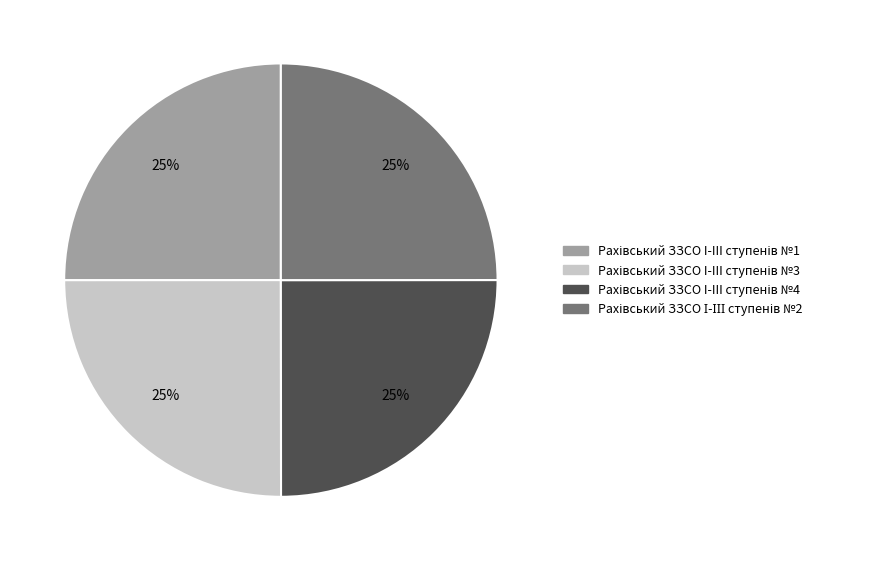

Does any single category account for the majority?

No